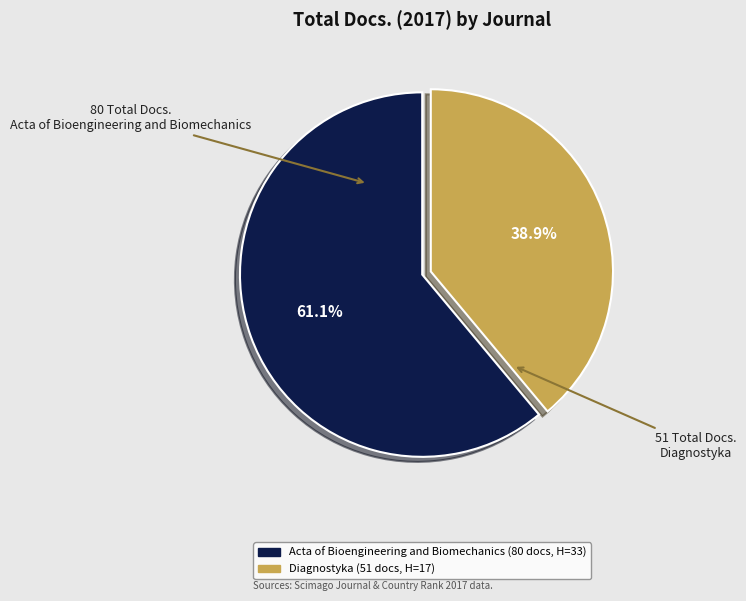

How many segments does this pie chart have?

2